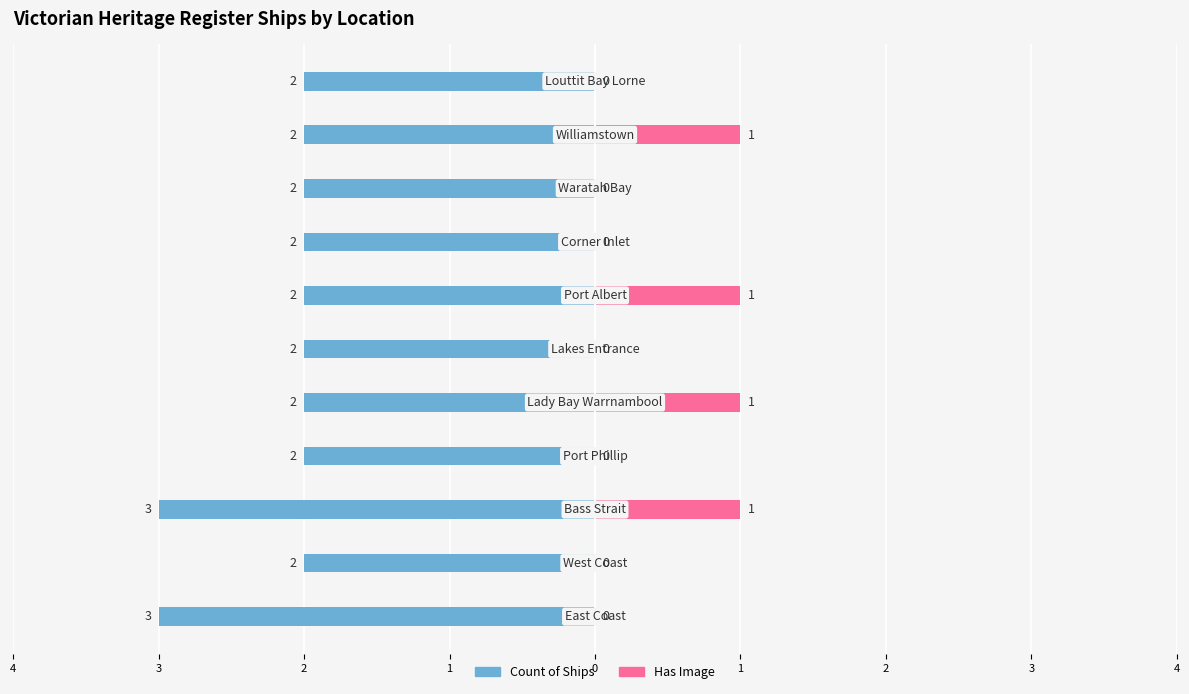

Which series changed the most between 2 and 3?

Has Image